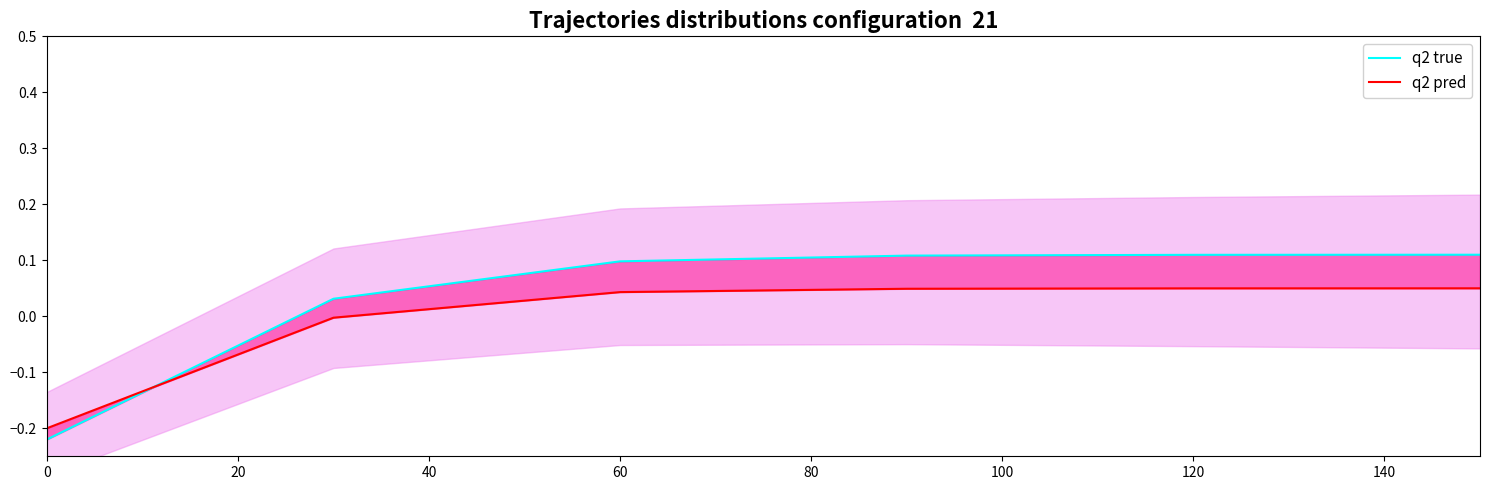

Rank the series by their maximum value, from highest to lowest.

q2 true, q2 pred